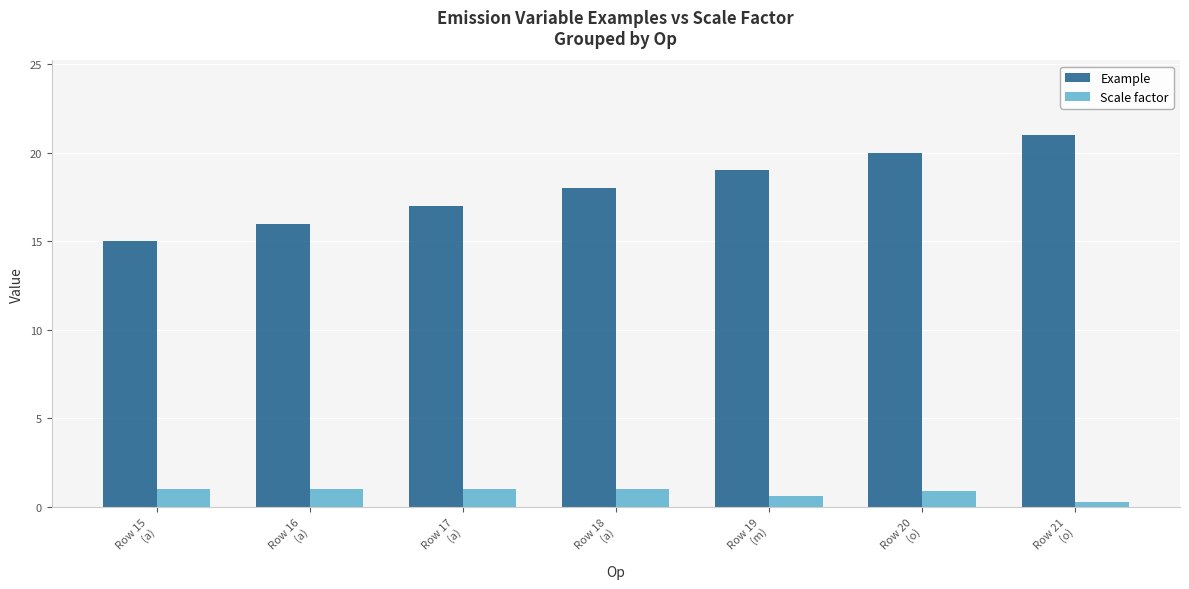

What is the value of the Scale factor bar at the 1st from the left?

1.0